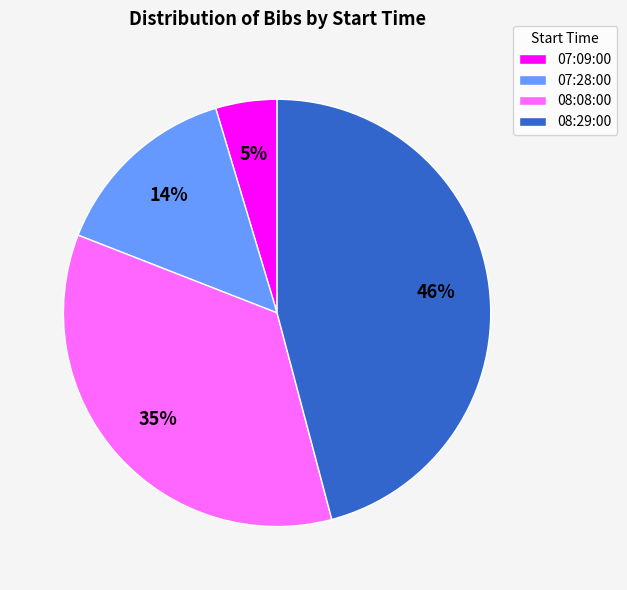

To the nearest percent, what percentage of the pie is 07:09:00?

5%